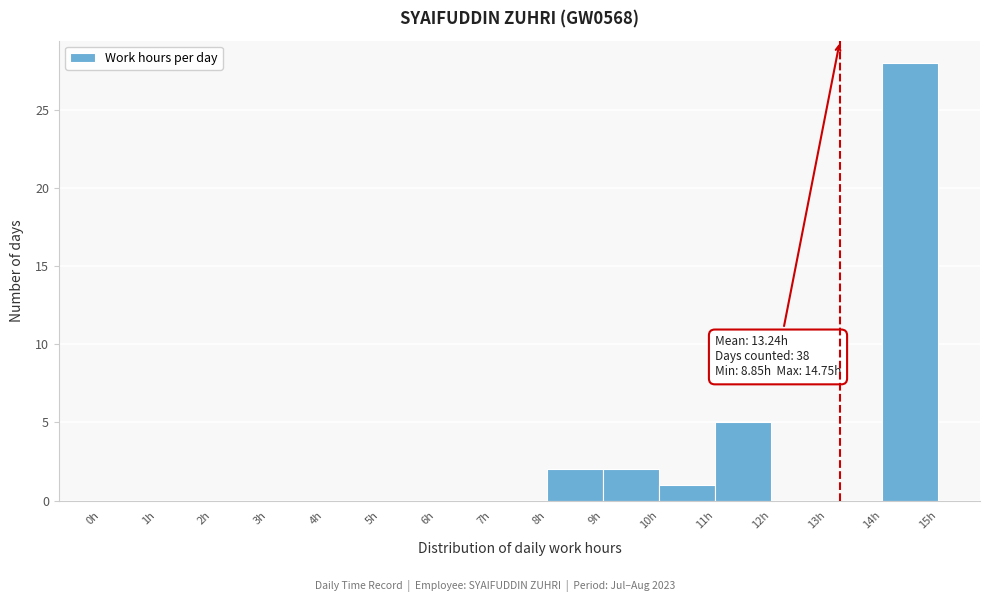

Over which range of the x-axis is the bar tallest?

14 to 15